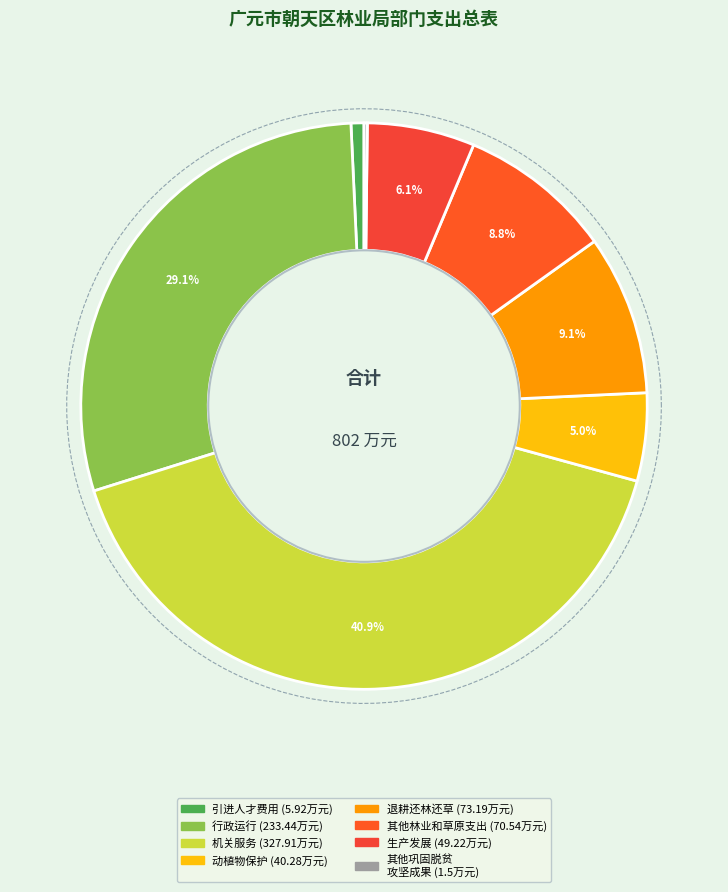

Which slice is the largest?

机关服务